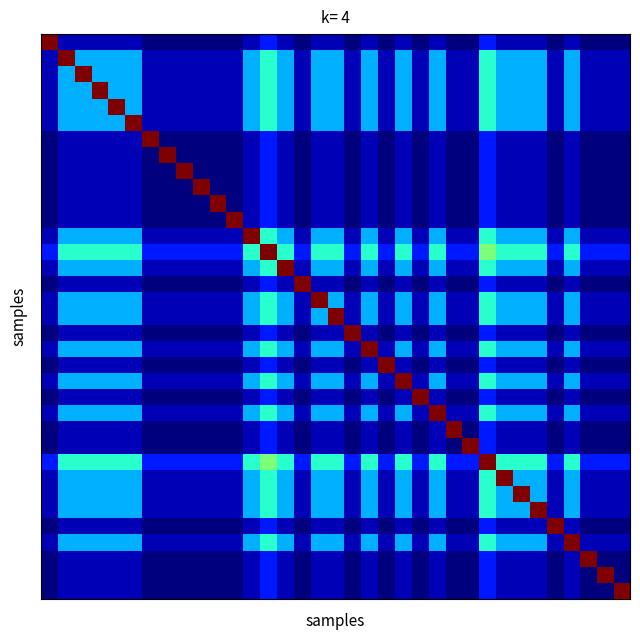

Which label corresponds to the smallest value in the chart?

6